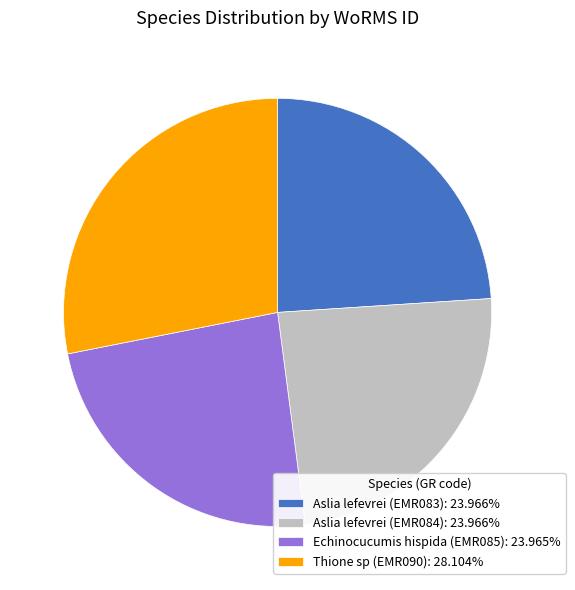

How many slices are in this pie chart?

4